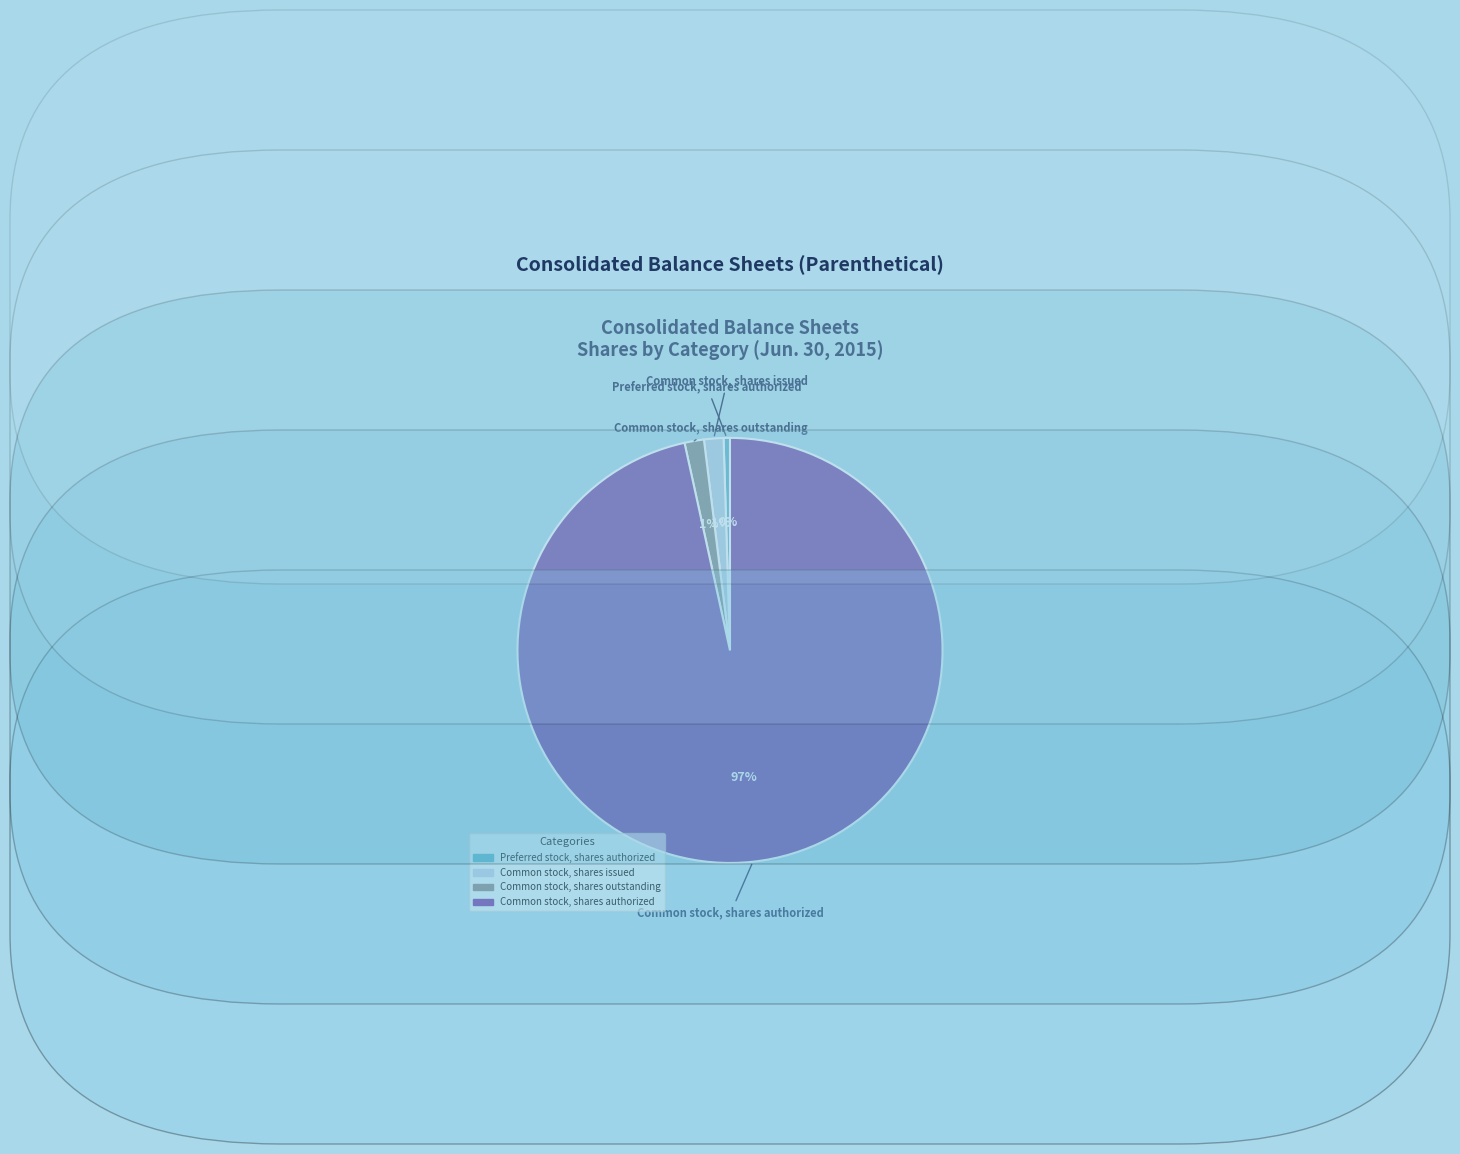

Which category accounts for the majority?

Common stock, shares authorized